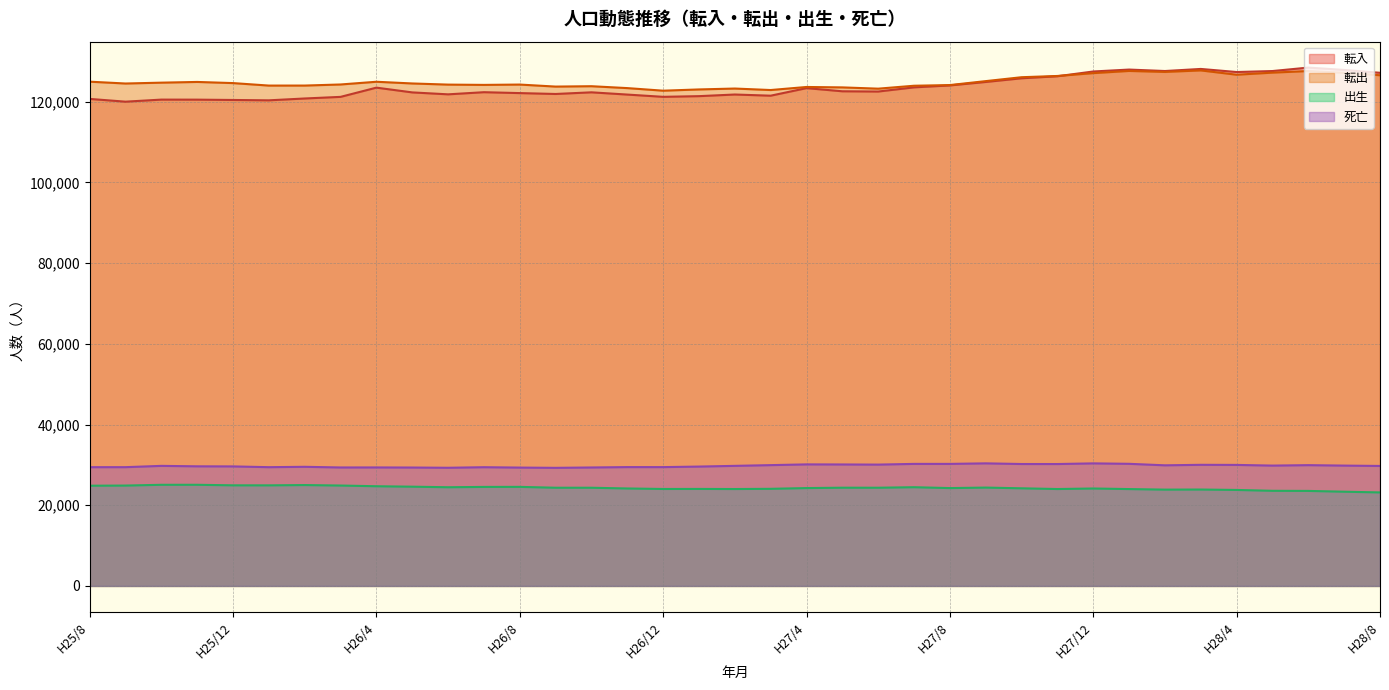

Where is 出生 nearest to the value 24115?

H27/12